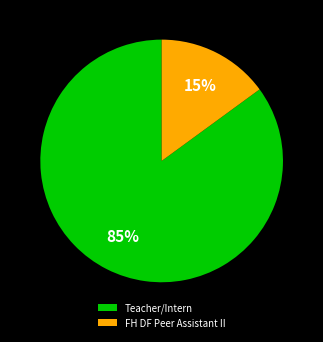

Rank the categories by value from lowest to highest.

FH DF Peer Assistant II, Teacher/Intern